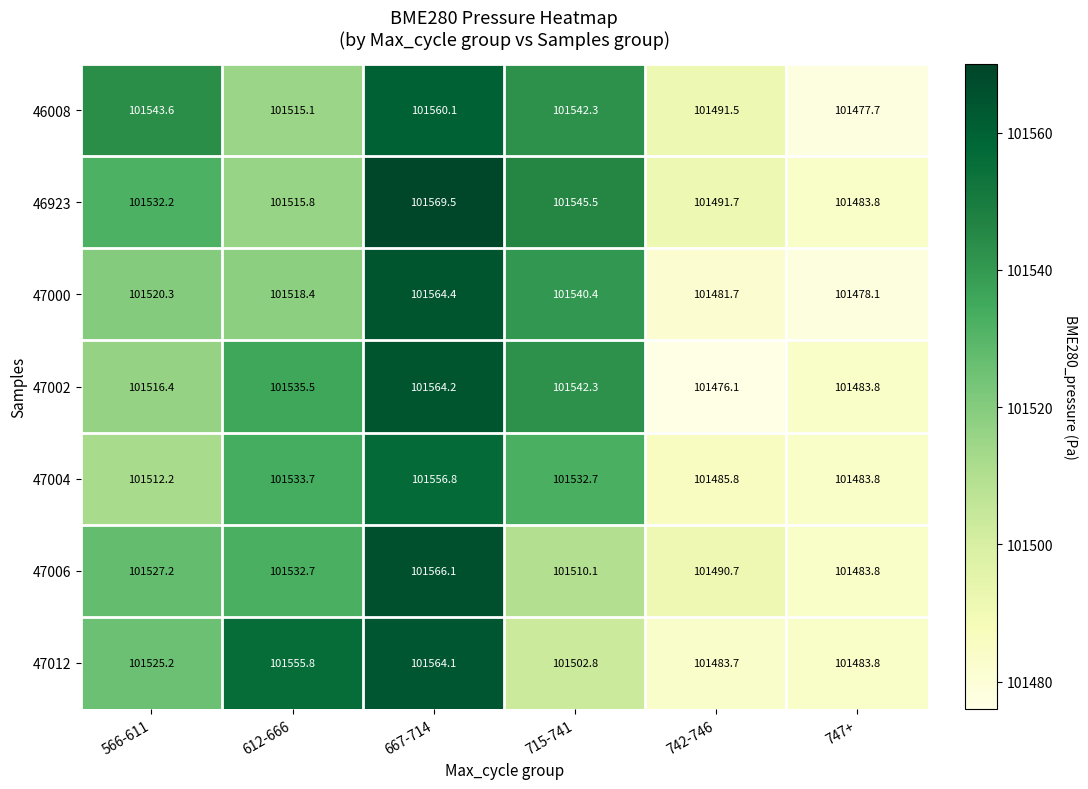

At which category does the chart reach its peak across all series?

667-714